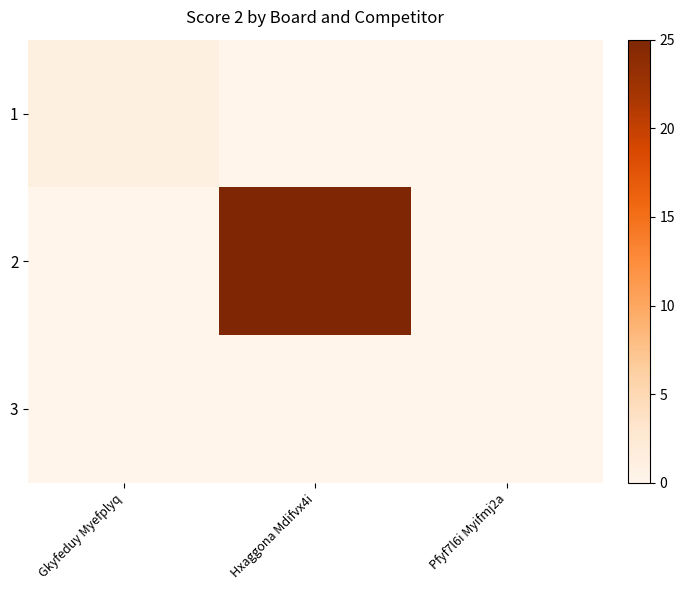

Which series has the widest spread of values?

2